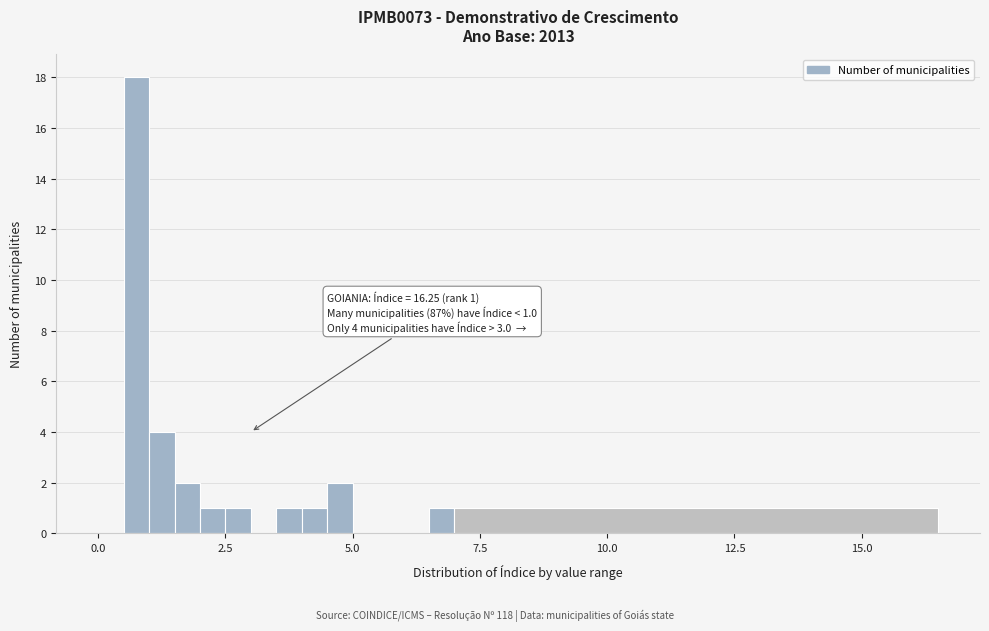

Read against the x-axis, roughly where is the centre of the tallest bar?

1.0